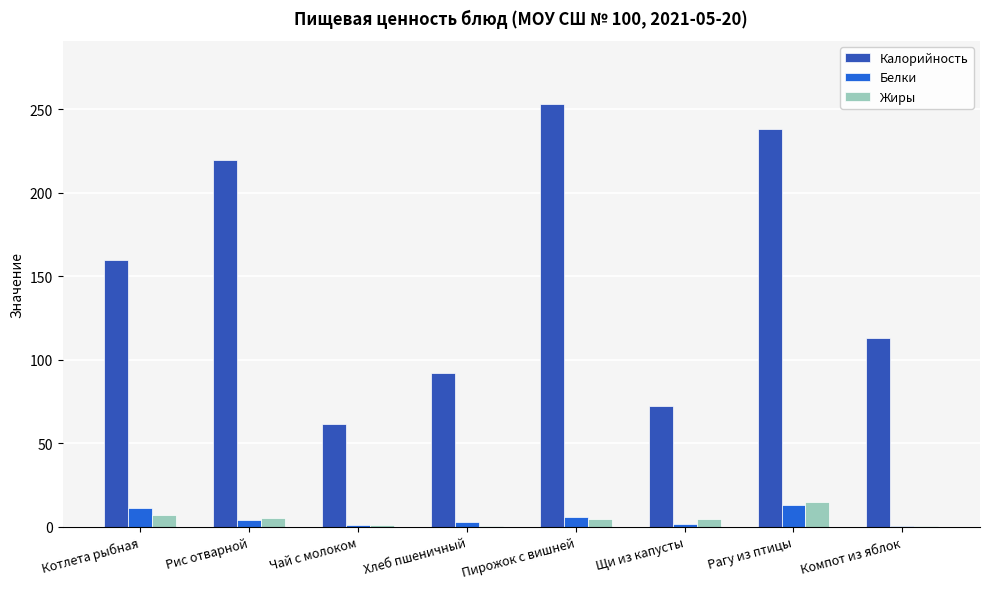

Which series changed the most between Чай с молоком and Хлеб пшеничный?

Калорийность